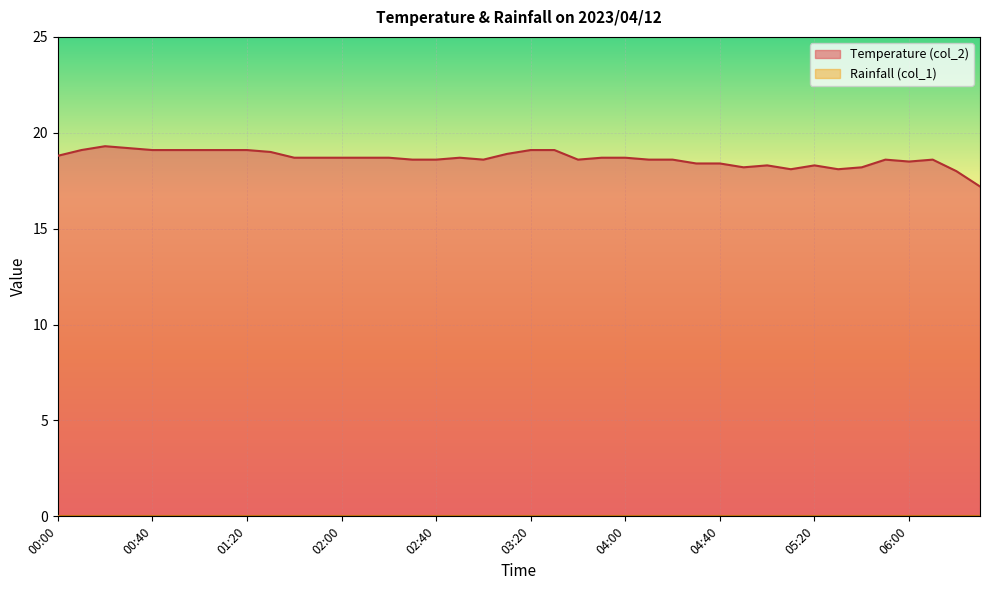

True or false: the data shows 18.7 at 01:40.

True